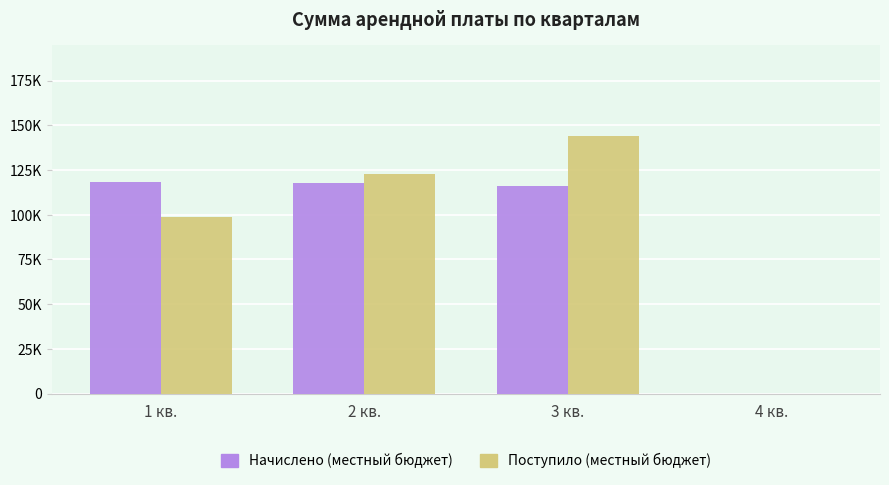

Are the bars horizontal?

No